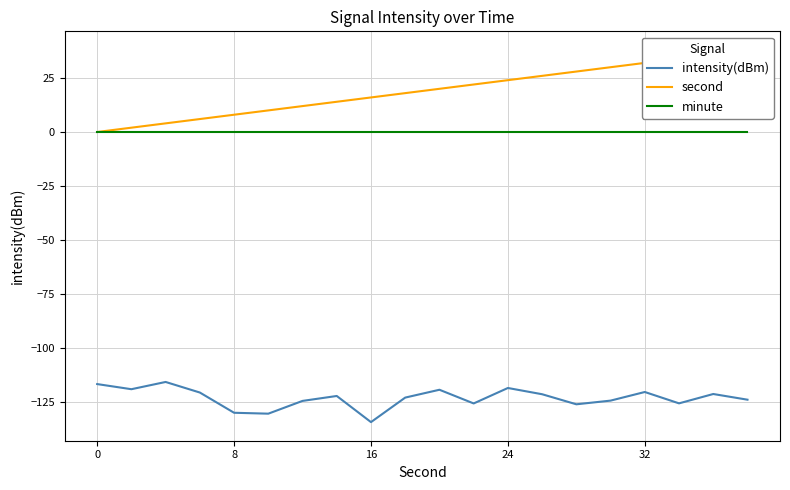

Reading right to left, transcribe all the data shown in this chart.

intensity(dBm): -124.0	-121.3	-125.7	-120.4	-124.4	-126.1	-121.4	-118.5	-125.7	-119.4	-123.0	-134.3	-122.2	-124.5	-130.4	-130.0	-120.6	-115.8	-119.1	-116.7
second: 38.0	36.0	34.0	32.0	30.0	28.0	26.0	24.0	22.0	20.0	18.0	16.0	14.0	12.0	10.0	8.0	6.0	4.0	2.0	0.0
minute: 0.0	0.0	0.0	0.0	0.0	0.0	0.0	0.0	0.0	0.0	0.0	0.0	0.0	0.0	0.0	0.0	0.0	0.0	0.0	0.0